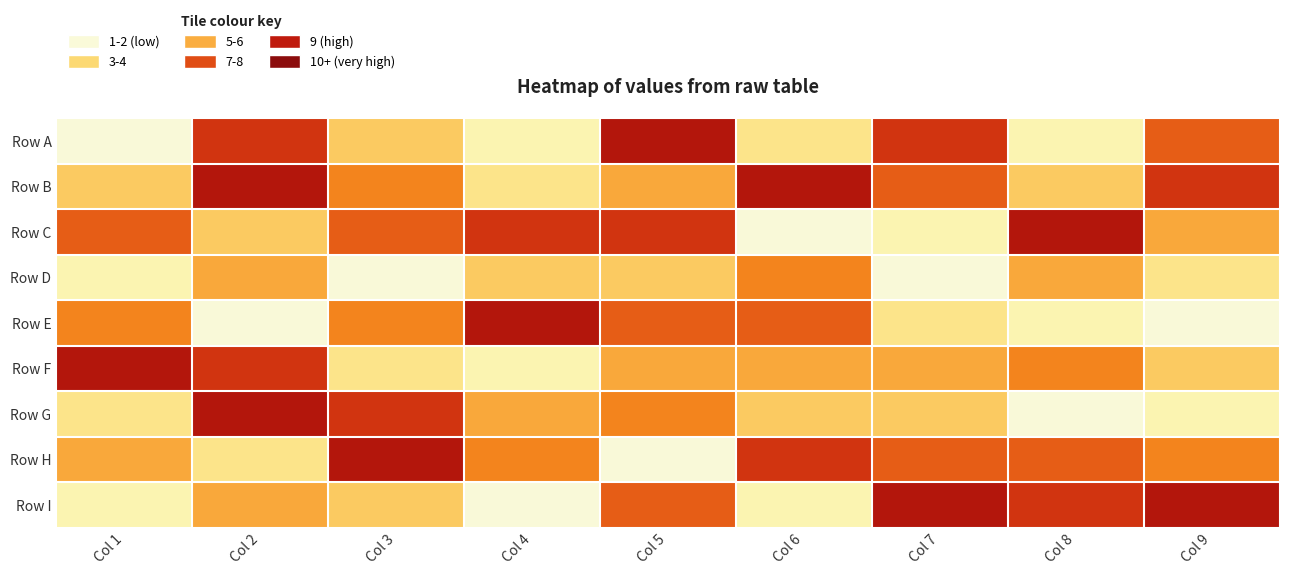

Reading right to left, what are all the values shown in this chart?

Row A: Col 9=7	Col 8=2	Col 7=8	Col 6=3	Col 5=9	Col 4=2	Col 3=4	Col 2=8	Col 1=1
Row B: Col 9=8	Col 8=4	Col 7=7	Col 6=9	Col 5=5	Col 4=3	Col 3=6	Col 2=9	Col 1=4
Row C: Col 9=5	Col 8=9	Col 7=2	Col 6=1	Col 5=8	Col 4=8	Col 3=7	Col 2=4	Col 1=7
Row D: Col 9=3	Col 8=5	Col 7=1	Col 6=6	Col 5=4	Col 4=4	Col 3=1	Col 2=5	Col 1=2
Row E: Col 9=1	Col 8=2	Col 7=3	Col 6=7	Col 5=7	Col 4=9	Col 3=6	Col 2=1	Col 1=6
Row F: Col 9=4	Col 8=6	Col 7=5	Col 6=5	Col 5=5	Col 4=2	Col 3=3	Col 2=8	Col 1=9
Row G: Col 9=2	Col 8=1	Col 7=4	Col 6=4	Col 5=6	Col 4=5	Col 3=8	Col 2=9	Col 1=3
Row H: Col 9=6	Col 8=7	Col 7=7	Col 6=8	Col 5=1	Col 4=6	Col 3=9	Col 2=3	Col 1=5
Row I: Col 9=9	Col 8=8	Col 7=9	Col 6=2	Col 5=7	Col 4=1	Col 3=4	Col 2=5	Col 1=2